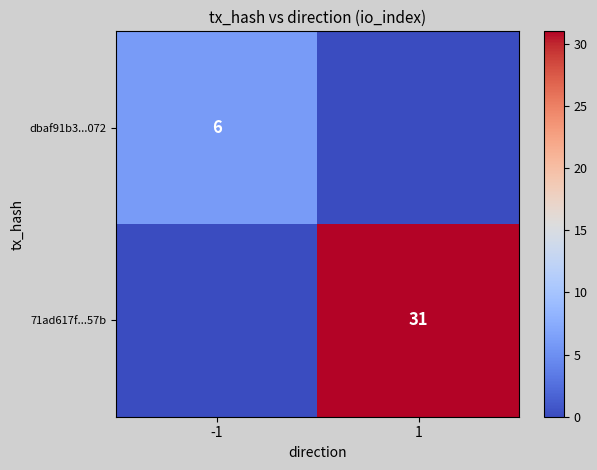

The dbaf91b3...072 series shows 10 at -1. True or false?

False